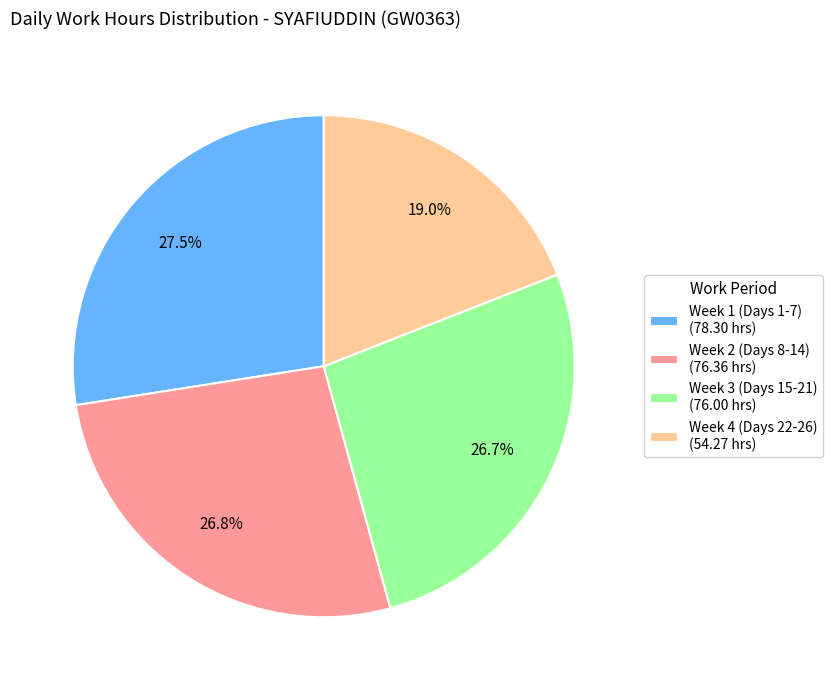

To the nearest percent, what is the average slice percentage?

25%